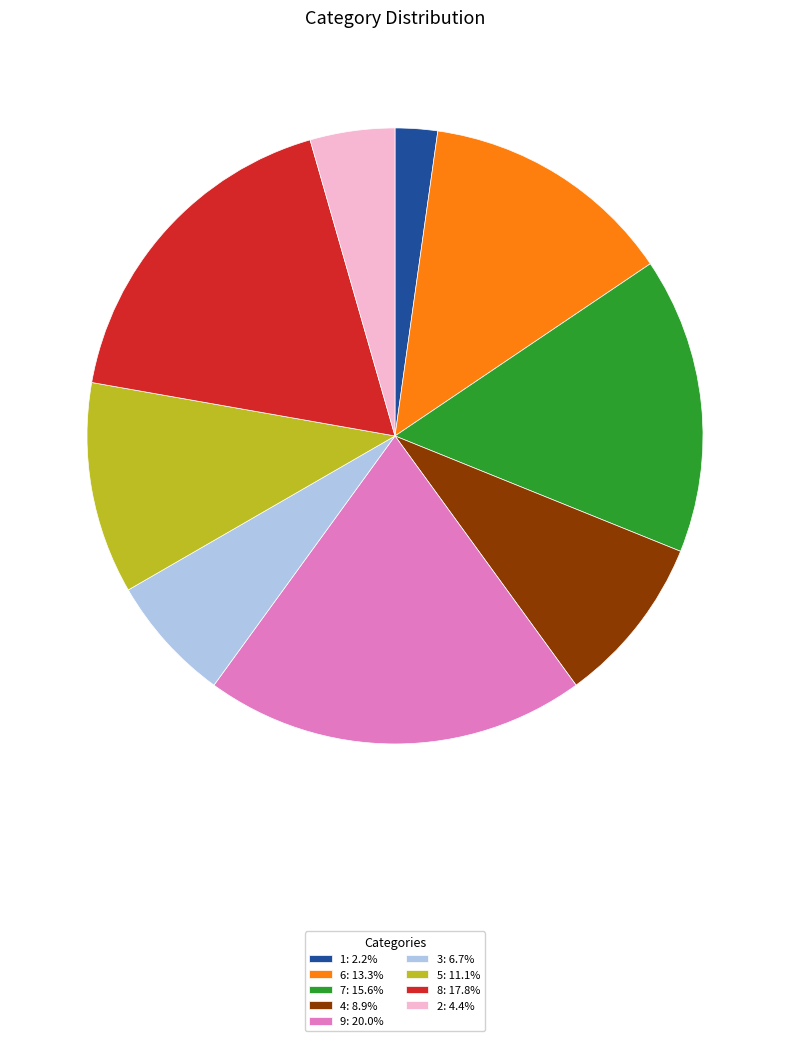

Does 8 represent more than half of the total?

No